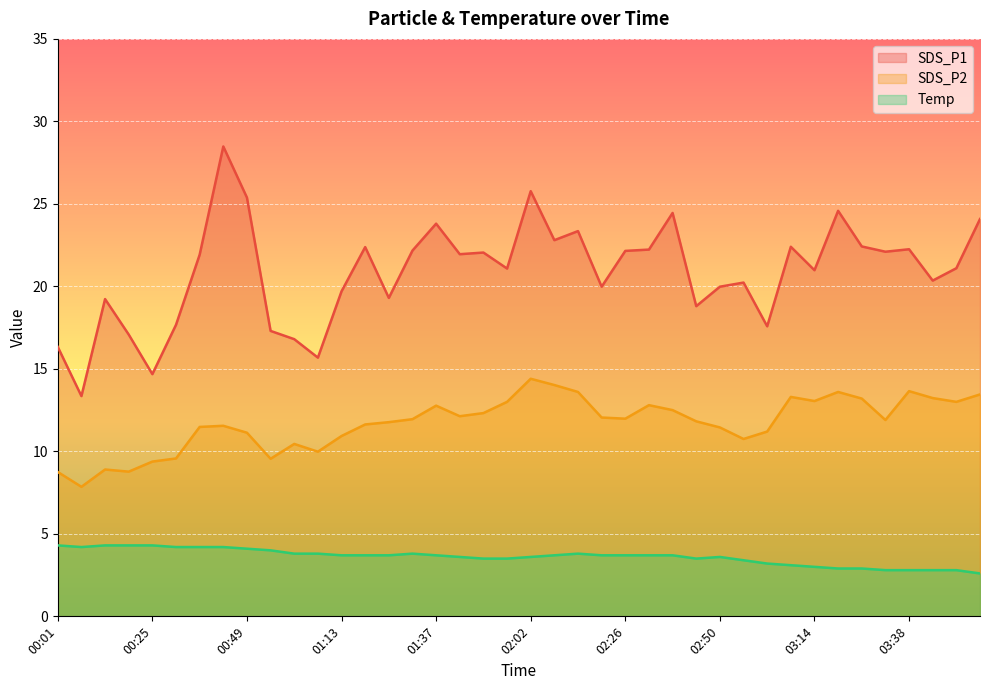

Reading left to right, list all the values displayed in this chart.

SDS_P1: 00:01=16.3	00:07=13.3	00:13=19.2	00:19=17.1	00:25=14.7	00:31=17.7	00:37=21.9	00:43=28.5	00:49=25.4	00:55=17.3	01:01=16.8	01:07=15.7	01:13=19.7	01:19=22.4	01:25=19.3	01:31=22.2	01:37=23.8	01:43=21.9	01:50=22.1	01:56=21.1	02:02=25.8	02:08=22.8	02:14=23.4	02:20=20.0	02:26=22.1	02:32=22.2	02:38=24.4	02:44=18.8	02:50=20.0	02:56=20.2	03:02=17.6	03:08=22.4	03:14=21.0	03:20=24.6	03:26=22.4	03:32=22.1	03:38=22.2	03:44=20.4	03:50=21.1	03:56=24.1
SDS_P2: 00:01=8.8	00:07=7.8	00:13=8.9	00:19=8.8	00:25=9.4	00:31=9.6	00:37=11.5	00:43=11.6	00:49=11.1	00:55=9.6	01:01=10.4	01:07=10.0	01:13=10.9	01:19=11.6	01:25=11.8	01:31=11.9	01:37=12.8	01:43=12.1	01:50=12.3	01:56=13.0	02:02=14.4	02:08=14.0	02:14=13.6	02:20=12.1	02:26=12.0	02:32=12.8	02:38=12.5	02:44=11.8	02:50=11.4	02:56=10.8	03:02=11.2	03:08=13.3	03:14=13.1	03:20=13.6	03:26=13.2	03:32=11.9	03:38=13.7	03:44=13.2	03:50=13.0	03:56=13.4
Temp: 00:01=4.3	00:07=4.2	00:13=4.3	00:19=4.3	00:25=4.3	00:31=4.2	00:37=4.2	00:43=4.2	00:49=4.1	00:55=4.0	01:01=3.8	01:07=3.8	01:13=3.7	01:19=3.7	01:25=3.7	01:31=3.8	01:37=3.7	01:43=3.6	01:50=3.5	01:56=3.5	02:02=3.6	02:08=3.7	02:14=3.8	02:20=3.7	02:26=3.7	02:32=3.7	02:38=3.7	02:44=3.5	02:50=3.6	02:56=3.4	03:02=3.2	03:08=3.1	03:14=3.0	03:20=2.9	03:26=2.9	03:32=2.8	03:38=2.8	03:44=2.8	03:50=2.8	03:56=2.6